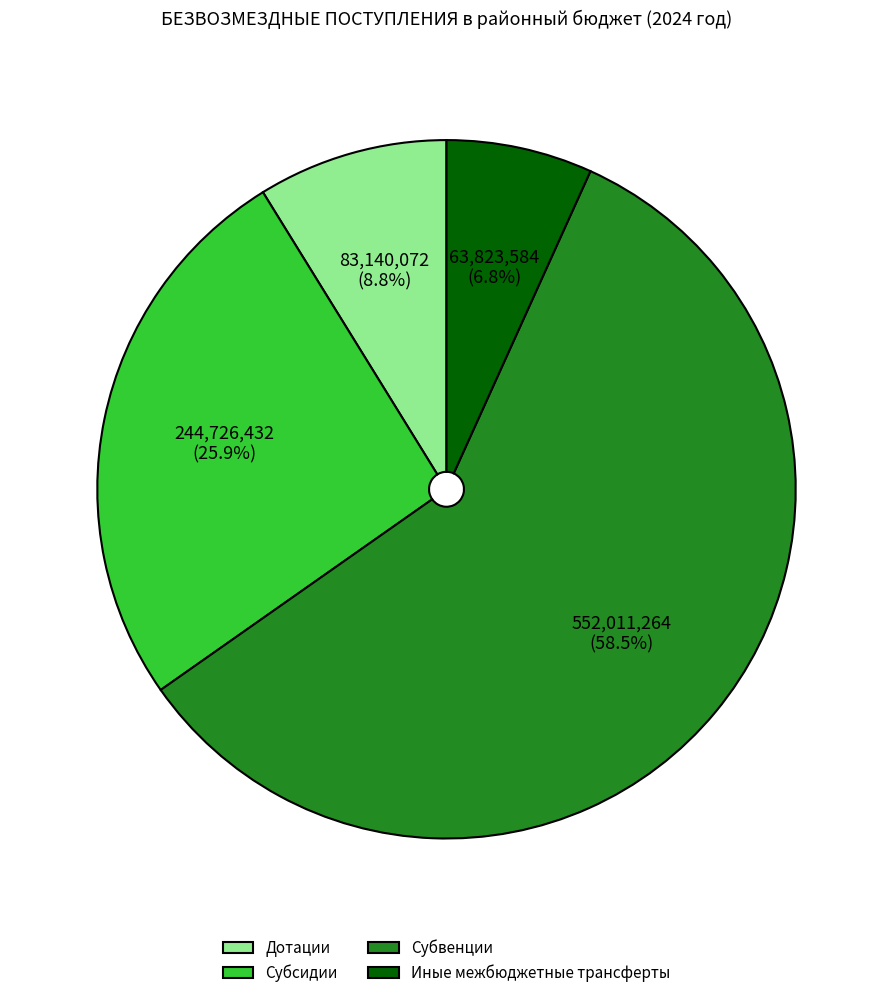

Approximately how many times larger is the value at Субсидии compared to Дотации?

2.9